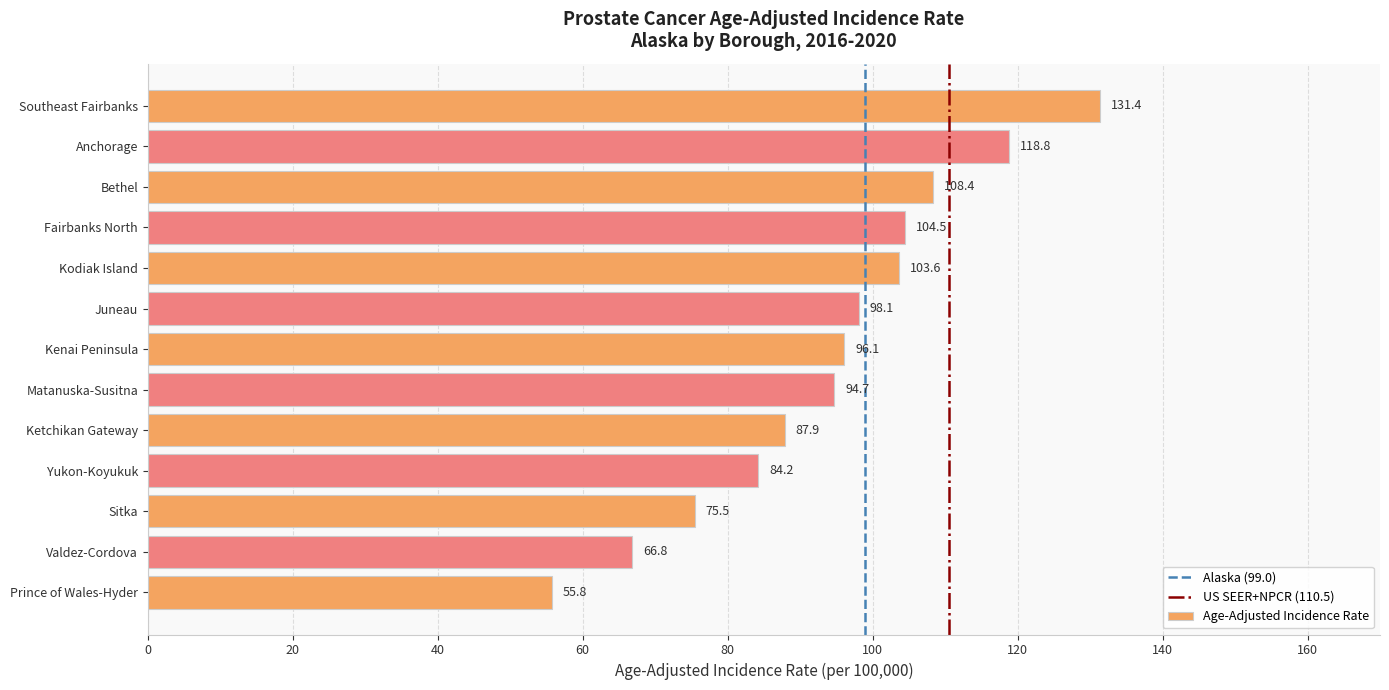

The value at Matanuska-Susitna is 94.7. True or false?

True